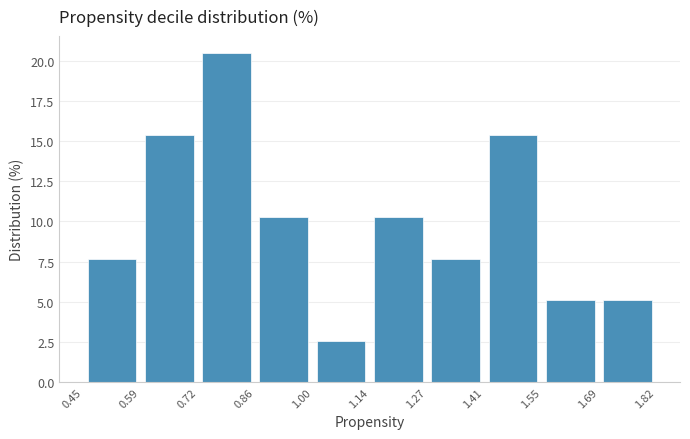

Reading left to right, transcribe this chart: for each bar, give the range it covers on the x-axis and its height. The values are not printed on the chart, so give them approximately, as read against the axis.

0.45 to 0.59: 7.5
0.59 to 0.72: 15.5
0.72 to 0.86: 20.5
0.86 to 1.00: 10.5
1.00 to 1.14: 2.5
1.14 to 1.27: 10.5
1.27 to 1.41: 7.5
1.41 to 1.55: 15.5
1.55 to 1.69: 5.0
1.69 to 1.82: 5.0